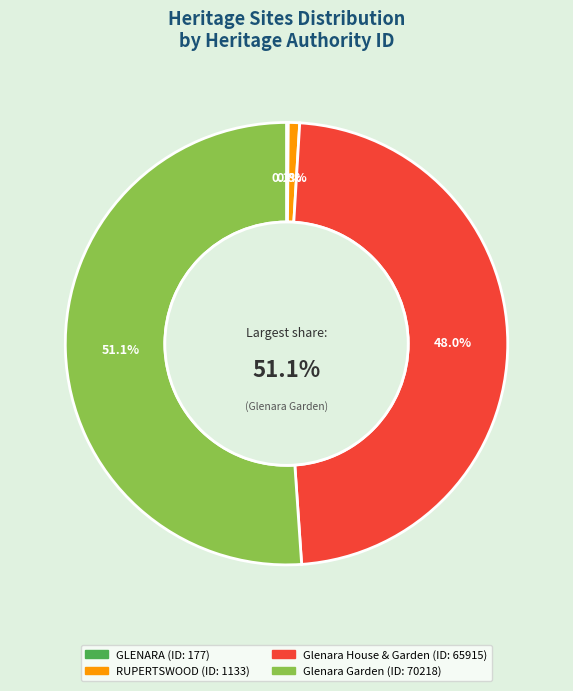

How many segments does this pie chart have?

4